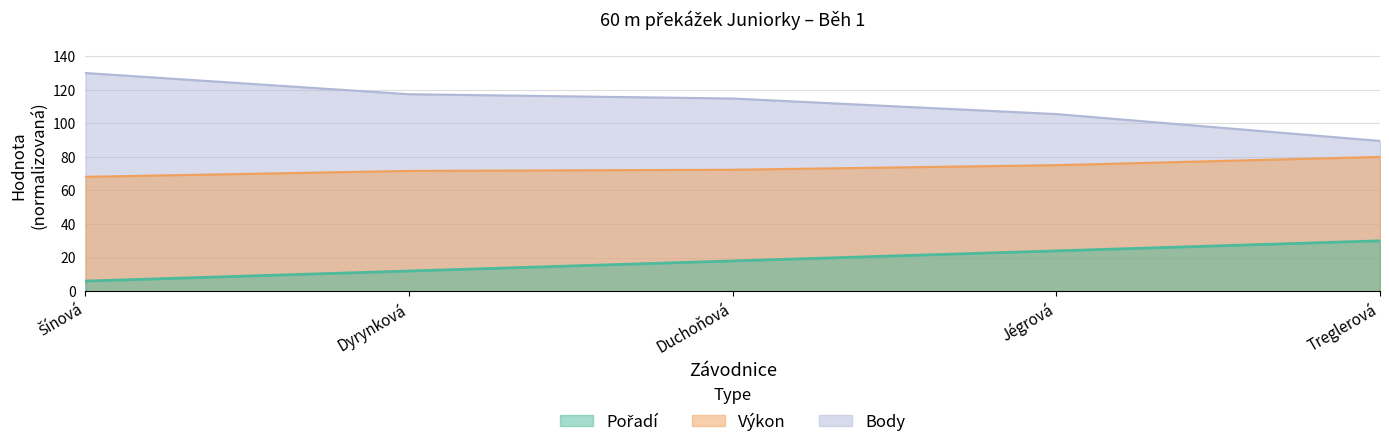

True or false: Body has a value of 202.2 at Duchoňová.

False